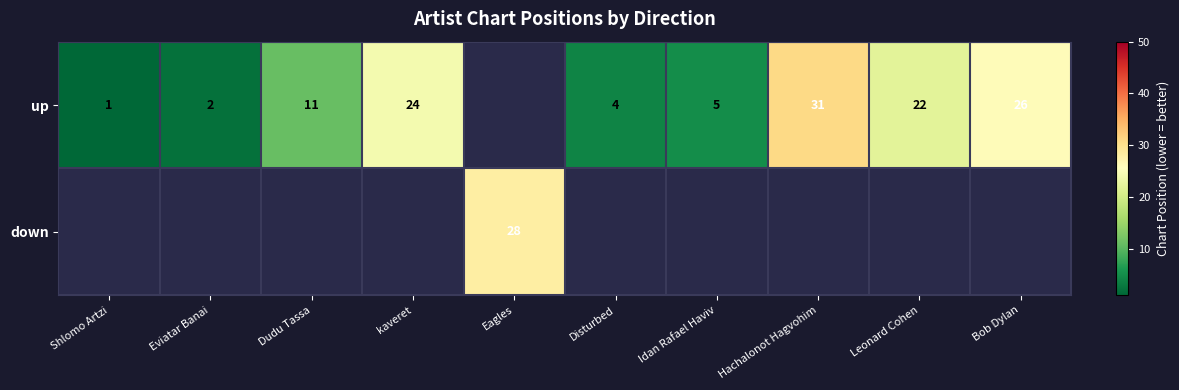

What is the difference between the up values at Leonard Cohen and Hachalonot Hagvohim?

9